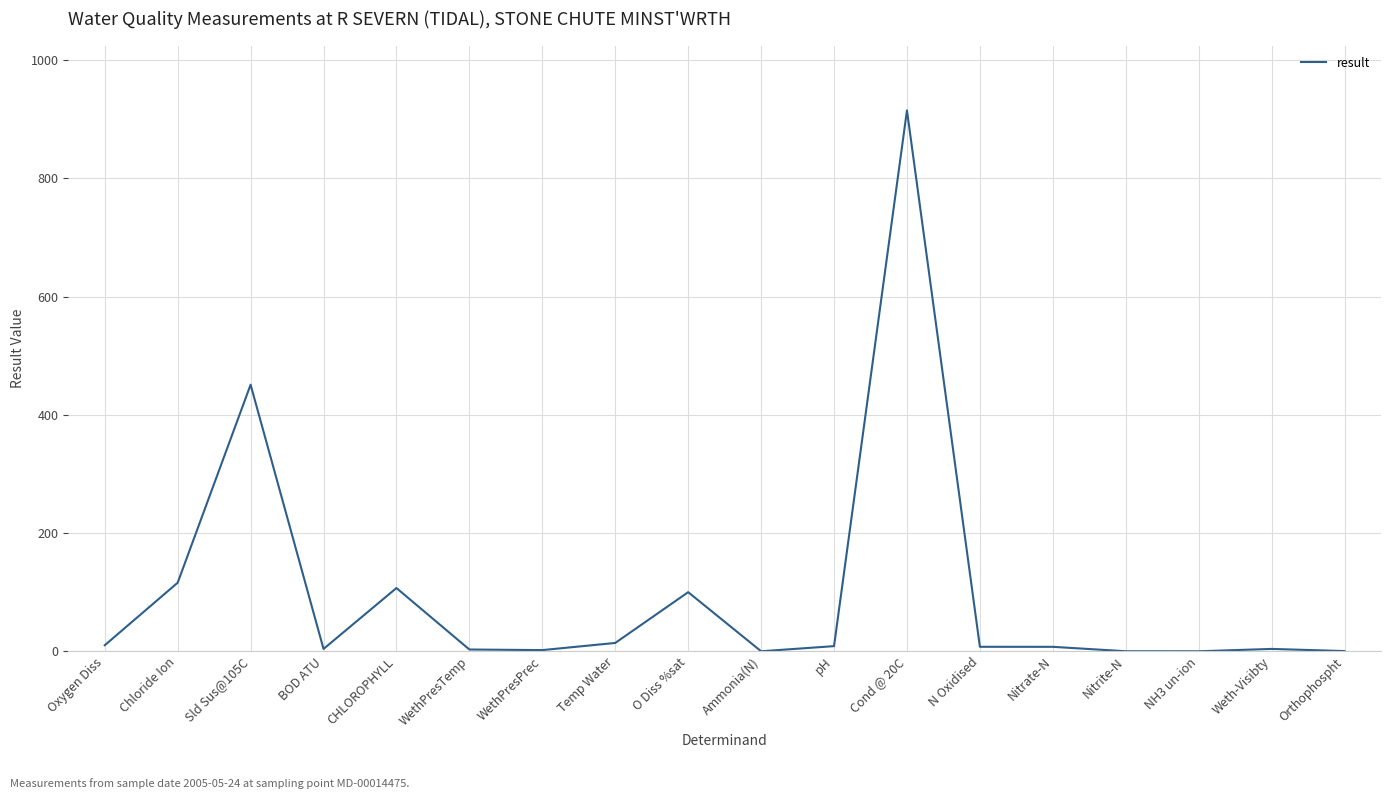

What is the maximum value shown in the chart?

915.0